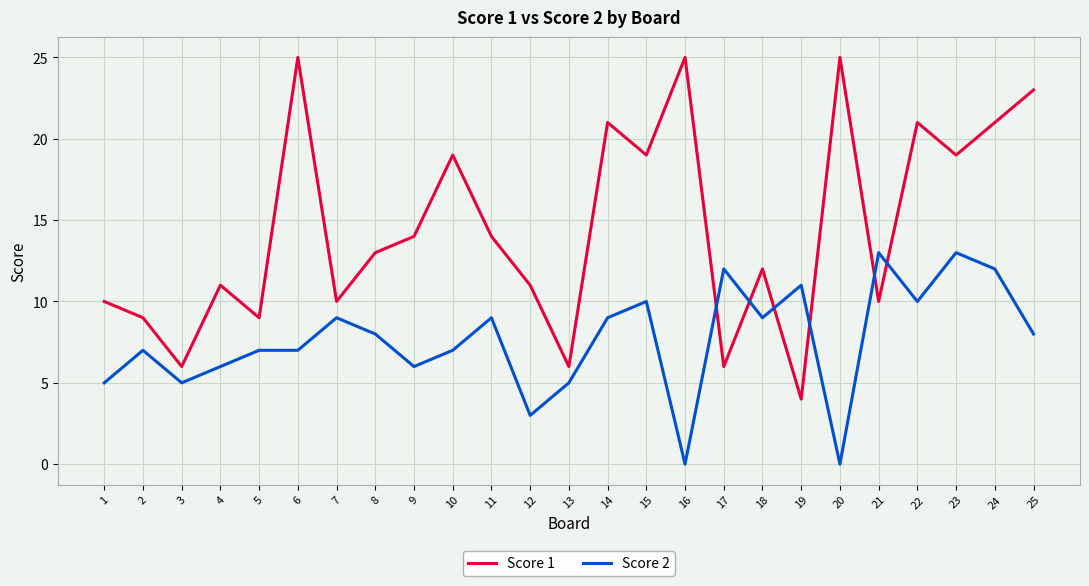

List the series in order of their overall mean, lowest first.

Score 2, Score 1